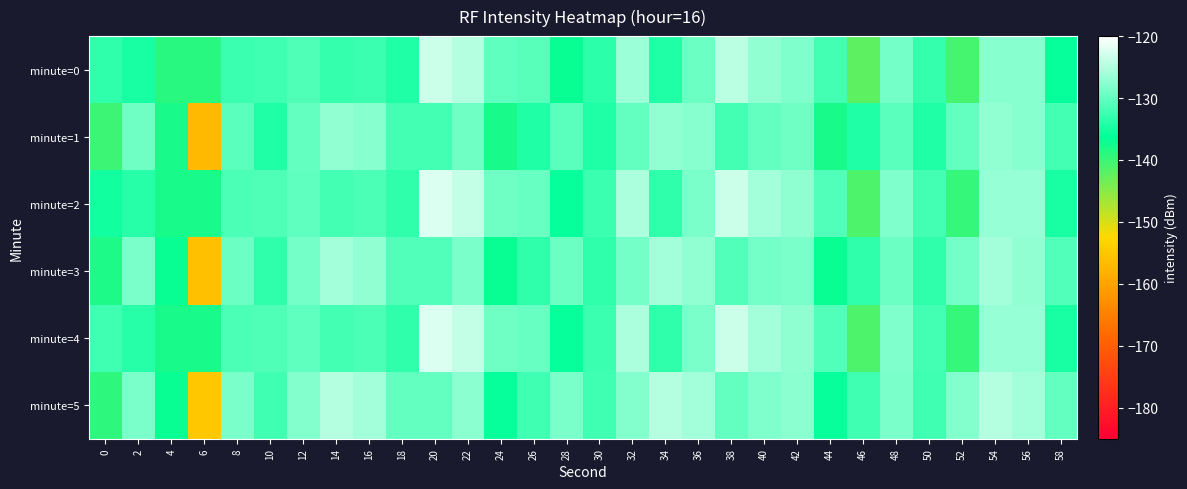

Reading left to right, transcribe all the data shown in this chart.

minute=0: 0=-133.2	2=-134.8	4=-139.0	6=-138.8	8=-132.5	10=-132.4	12=-131.2	14=-133.0	16=-132.5	18=-134.3	20=-123.3	22=-125.0	24=-130.2	26=-130.9	28=-137.0	30=-133.5	32=-126.5	34=-134.3	36=-129.5	38=-124.4	40=-127.0	42=-128.1	44=-132.0	46=-142.2	48=-129.1	50=-133.0	52=-140.8	54=-127.8	56=-127.8	58=-135.9
minute=1: 0=-140.1	2=-129.4	4=-137.9	6=-157.0	8=-130.6	10=-134.4	12=-130.0	14=-127.0	16=-127.9	18=-132.1	20=-132.1	22=-129.4	24=-137.9	26=-134.4	28=-130.6	30=-134.4	32=-130.0	34=-127.0	36=-127.9	38=-132.1	40=-130.1	42=-129.4	44=-137.9	46=-134.4	48=-130.6	50=-134.4	52=-130.0	54=-127.0	56=-127.9	58=-132.1
minute=2: 0=-135.2	2=-133.8	4=-138.0	6=-137.8	8=-131.5	10=-131.4	12=-130.2	14=-132.0	16=-131.5	18=-133.3	20=-122.3	22=-124.0	24=-129.2	26=-129.9	28=-136.0	30=-132.5	32=-125.5	34=-133.3	36=-128.5	38=-123.4	40=-126.0	42=-127.1	44=-131.0	46=-141.2	48=-128.1	50=-132.0	52=-139.8	54=-126.8	56=-126.8	58=-134.9
minute=3: 0=-138.1	2=-128.4	4=-136.9	6=-156.0	8=-129.6	10=-133.4	12=-129.0	14=-126.0	16=-126.9	18=-131.1	20=-131.1	22=-128.4	24=-136.9	26=-133.4	28=-129.6	30=-133.4	32=-129.0	34=-126.0	36=-126.9	38=-131.1	40=-129.1	42=-128.4	44=-136.9	46=-133.4	48=-129.6	50=-133.4	52=-129.0	54=-126.0	56=-126.9	58=-131.1
minute=4: 0=-132.2	2=-133.8	4=-138.0	6=-137.8	8=-131.5	10=-131.4	12=-130.2	14=-132.0	16=-131.5	18=-133.3	20=-122.3	22=-124.0	24=-129.2	26=-129.9	28=-136.0	30=-132.5	32=-125.5	34=-133.3	36=-128.5	38=-123.4	40=-126.0	42=-127.1	44=-131.0	46=-141.2	48=-128.1	50=-132.0	52=-139.8	54=-126.8	56=-126.8	58=-134.9
minute=5: 0=-139.1	2=-128.4	4=-136.9	6=-155.0	8=-128.6	10=-132.4	12=-128.0	14=-125.0	16=-125.9	18=-130.1	20=-130.1	22=-127.4	24=-135.9	26=-132.4	28=-128.6	30=-132.4	32=-128.0	34=-125.0	36=-125.9	38=-130.1	40=-128.1	42=-127.4	44=-135.9	46=-132.4	48=-128.6	50=-132.4	52=-128.0	54=-125.0	56=-125.9	58=-130.1